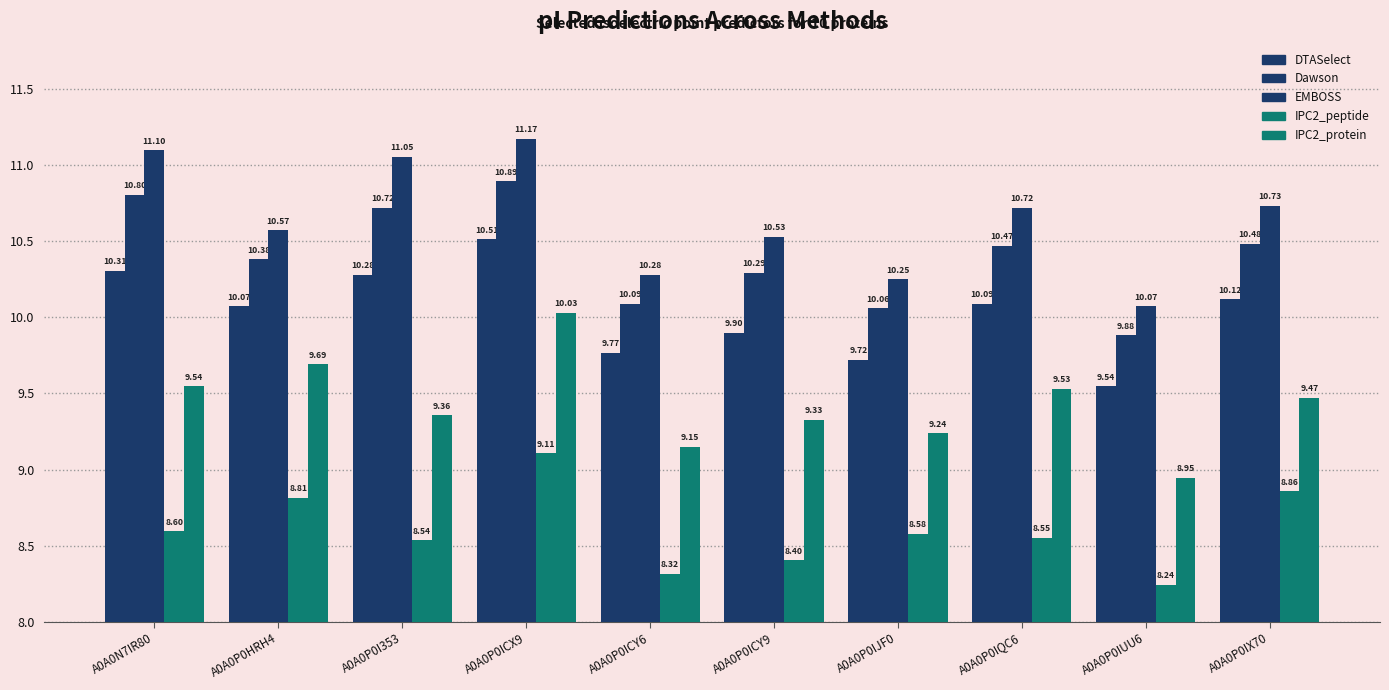

At how many categories does at least one series exceed 8?

10